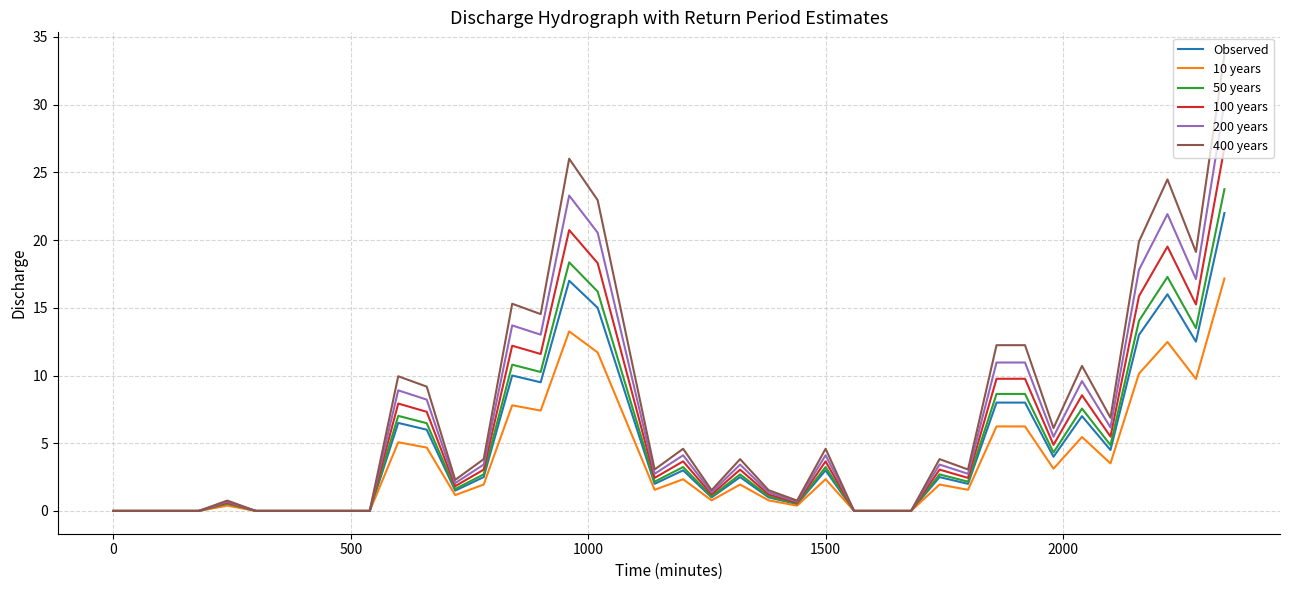

What is the maximum value for 10 years?

17.2